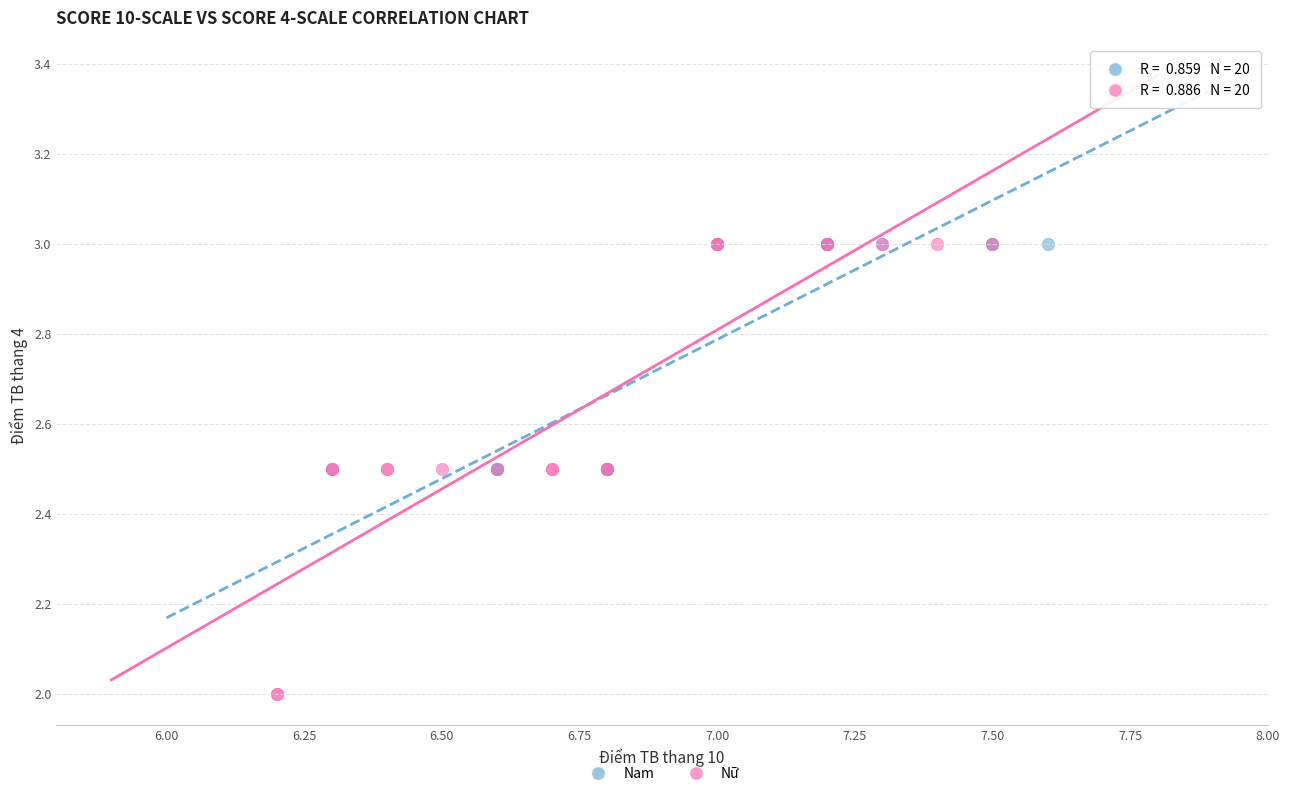

Which series reaches the minimum Y coordinate?

Nữ